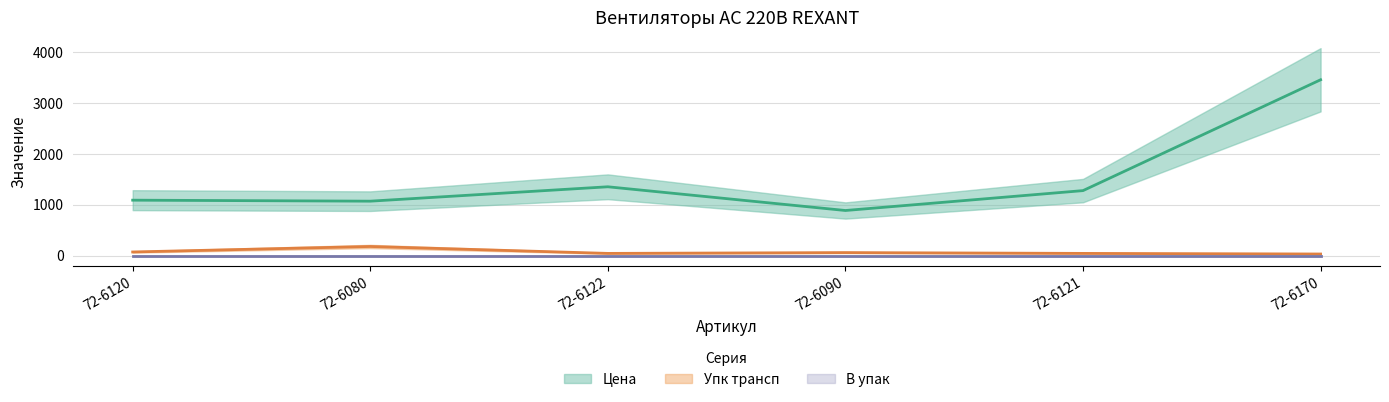

At how many categories does at least one series exceed 488?

6